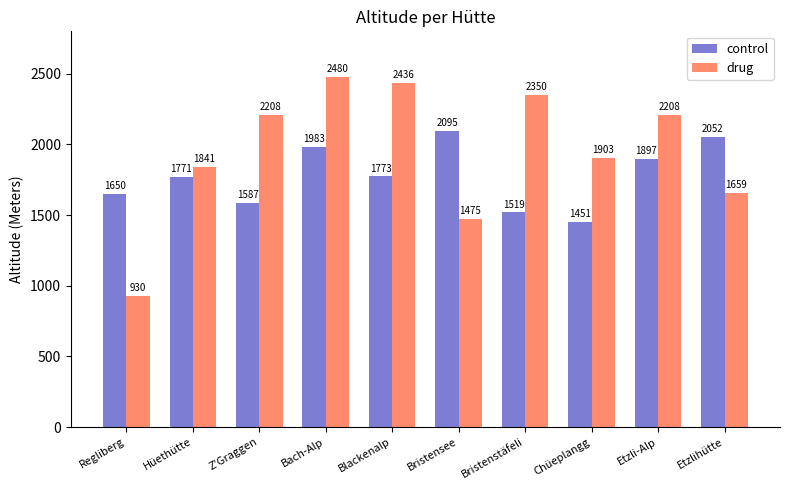

Reading left to right, what are all the values shown in this chart?

control: Regliberg=1650	Hüethütte=1771	Z'Graggen=1587	Bach-Alp=1983	Blackenalp=1773	Bristensee=2095	Bristenstäfeli=1519	Chüeplangg=1451	Etzli-Alp=1897	Etzlihütte=2052
drug: Regliberg=930	Hüethütte=1841	Z'Graggen=2208	Bach-Alp=2480	Blackenalp=2436	Bristensee=1475	Bristenstäfeli=2350	Chüeplangg=1903	Etzli-Alp=2208	Etzlihütte=1659